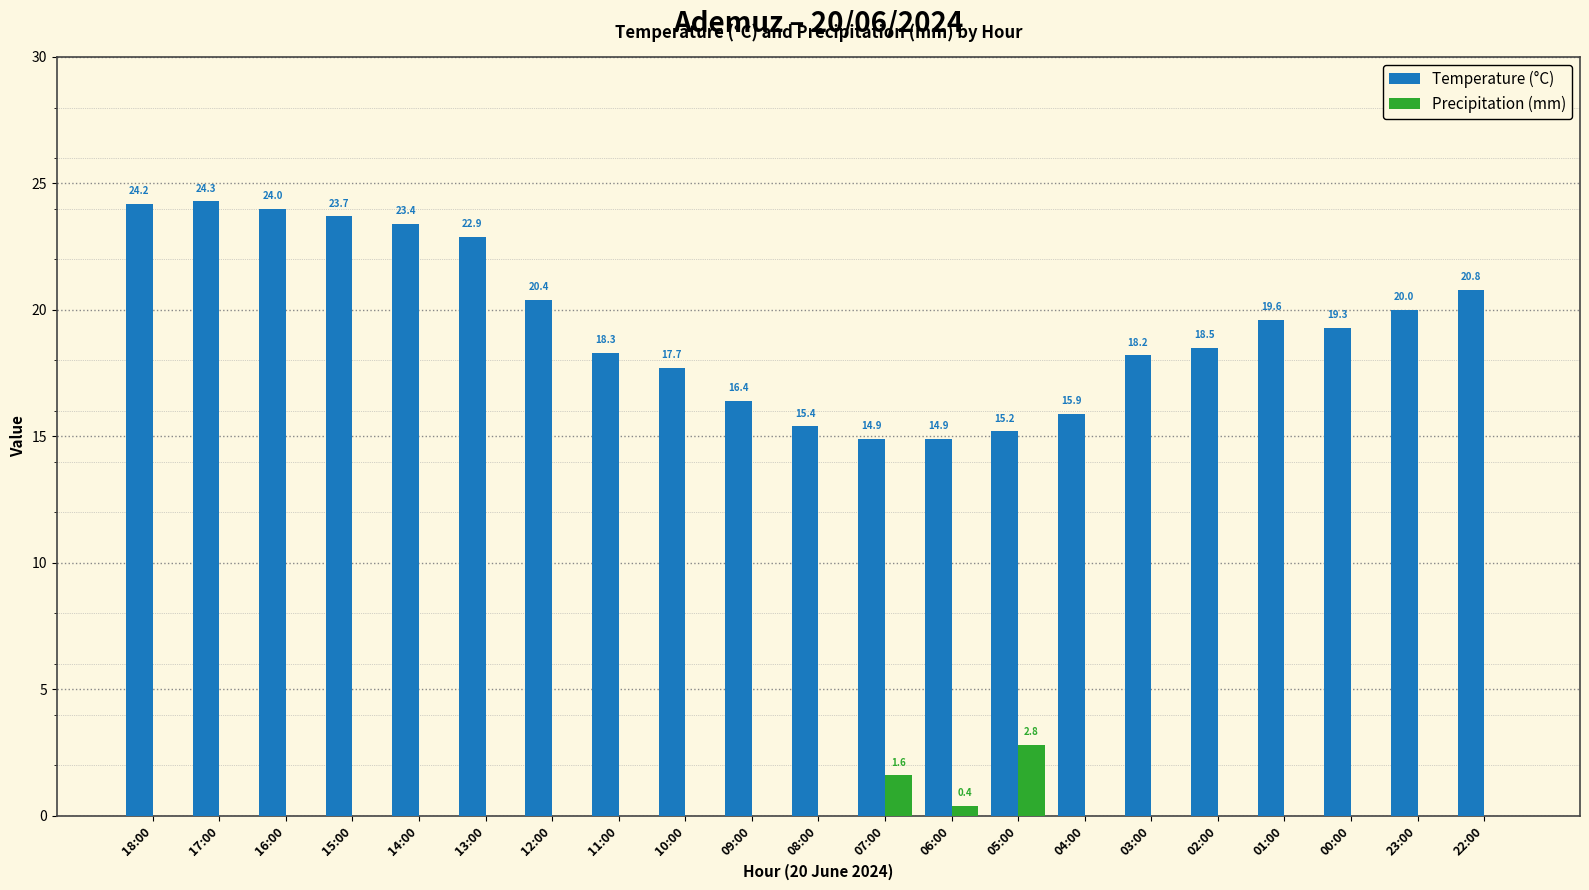

What value does the Temperature (°C) series have at 12:00?

20.4